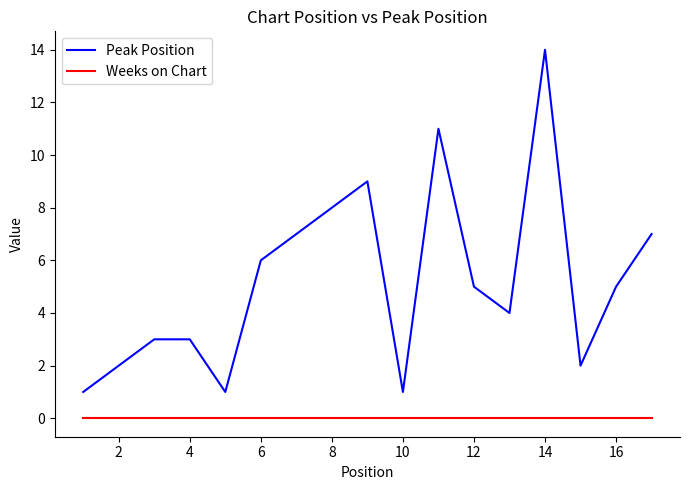

True or false: Peak Position and Weeks on Chart intersect in this chart.

False